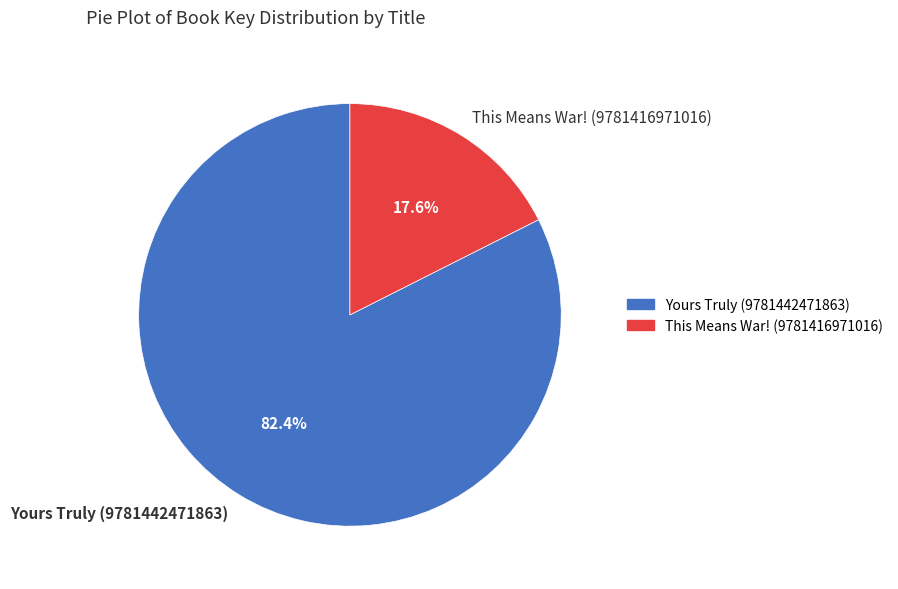

Is it true that This Means War! (9781416971016) is 24% of the pie?

False